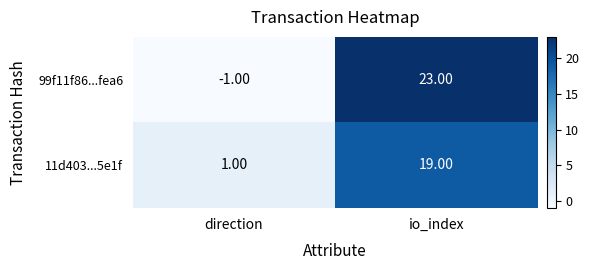

What is the maximum value shown in the chart?

23